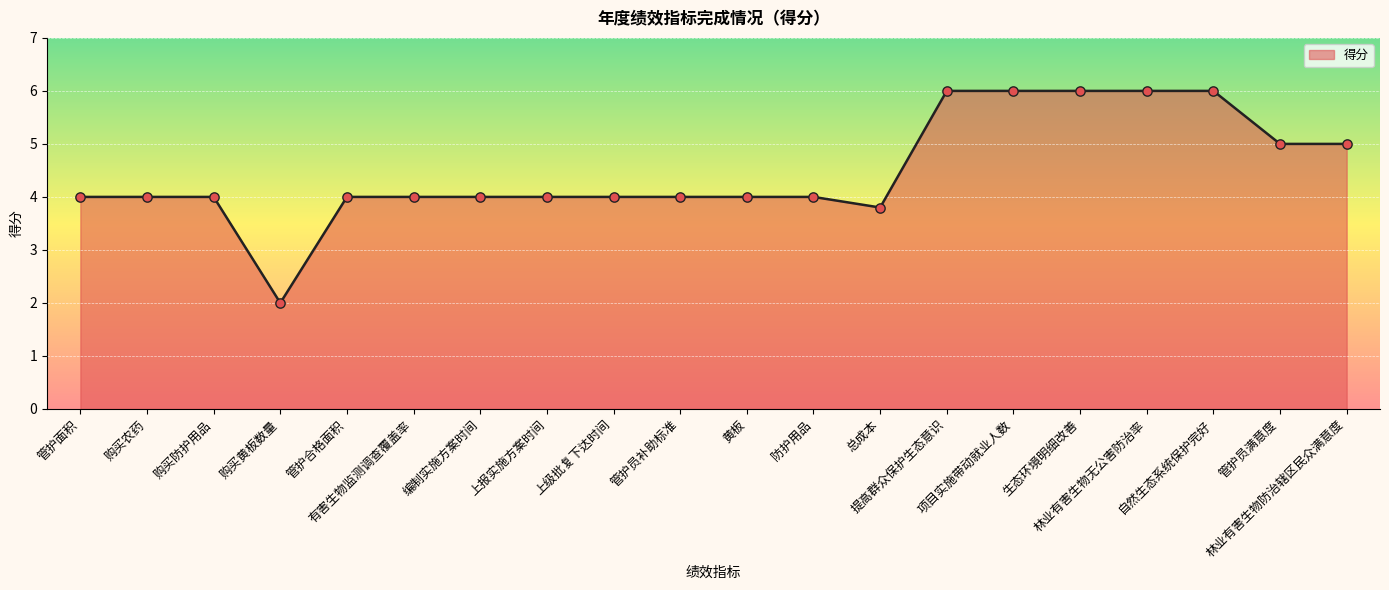

What is the change in value from 防护用品 to 总成本?

-0.2